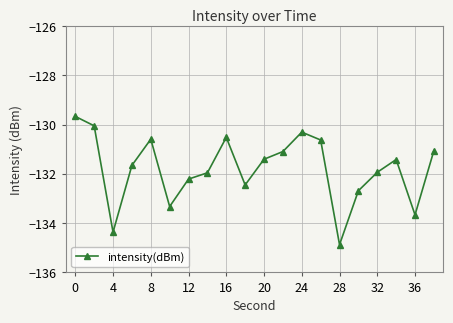

True or false: there are more than 2 points higher than both neighbors.

True